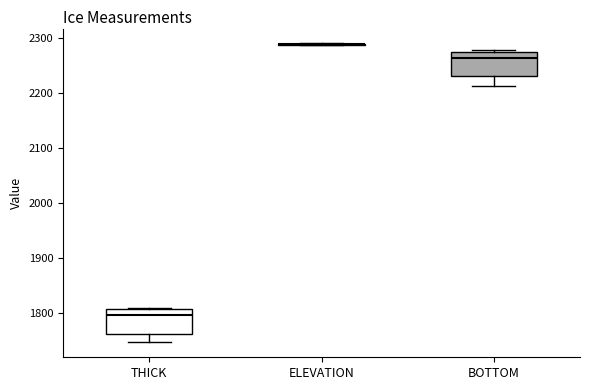

Reading left to right, read every box against the y-axis: the position of its median line, the range the box covers, and the ends of its whiskers. The values are not printed on the chart, so give them approximately, as read against the axis.

THICK: median 1800, box 1760 to 1810, whiskers 1750 to 1810
ELEVATION: box collapsed to a line at 2290, whiskers 2290 to 2290
BOTTOM: median 2260, box 2230 to 2270, whiskers 2210 to 2280